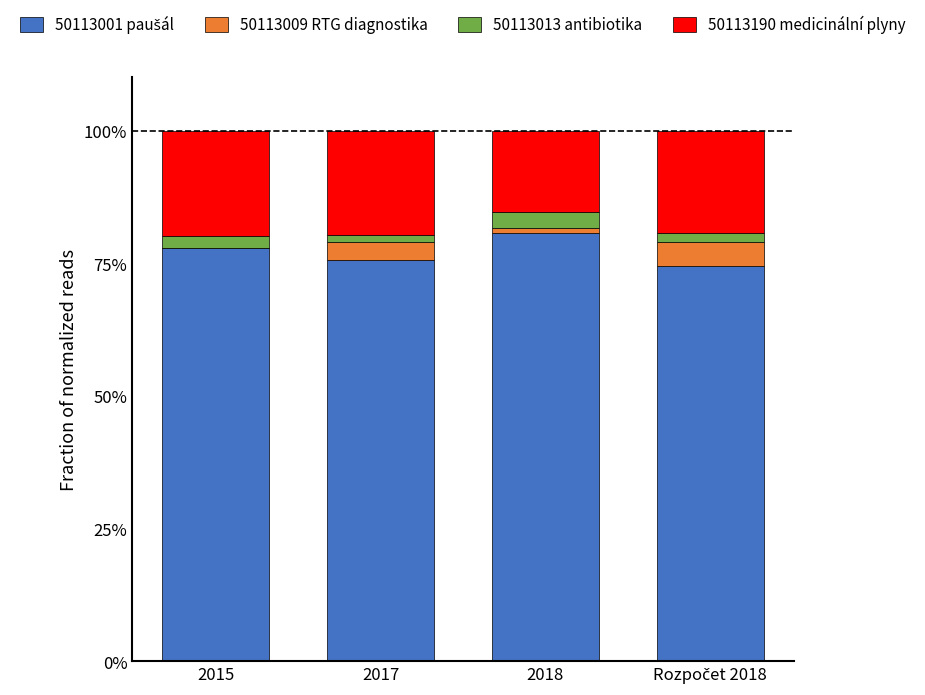

Which series has the widest spread of values?

50113001 paušál